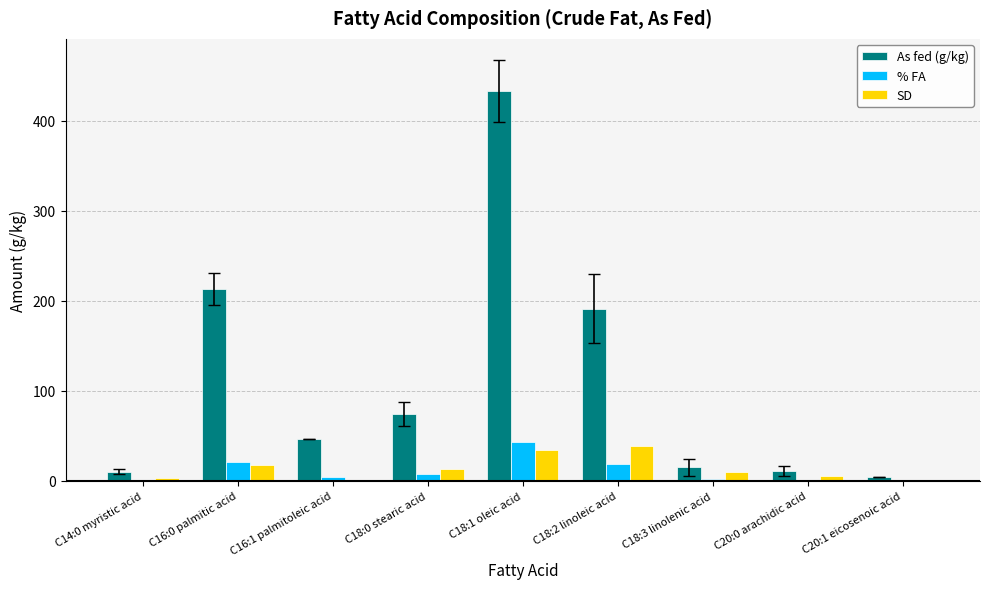

Which series changed the most between C18:0 stearic acid and C20:1 eicosenoic acid?

As fed (g/kg)